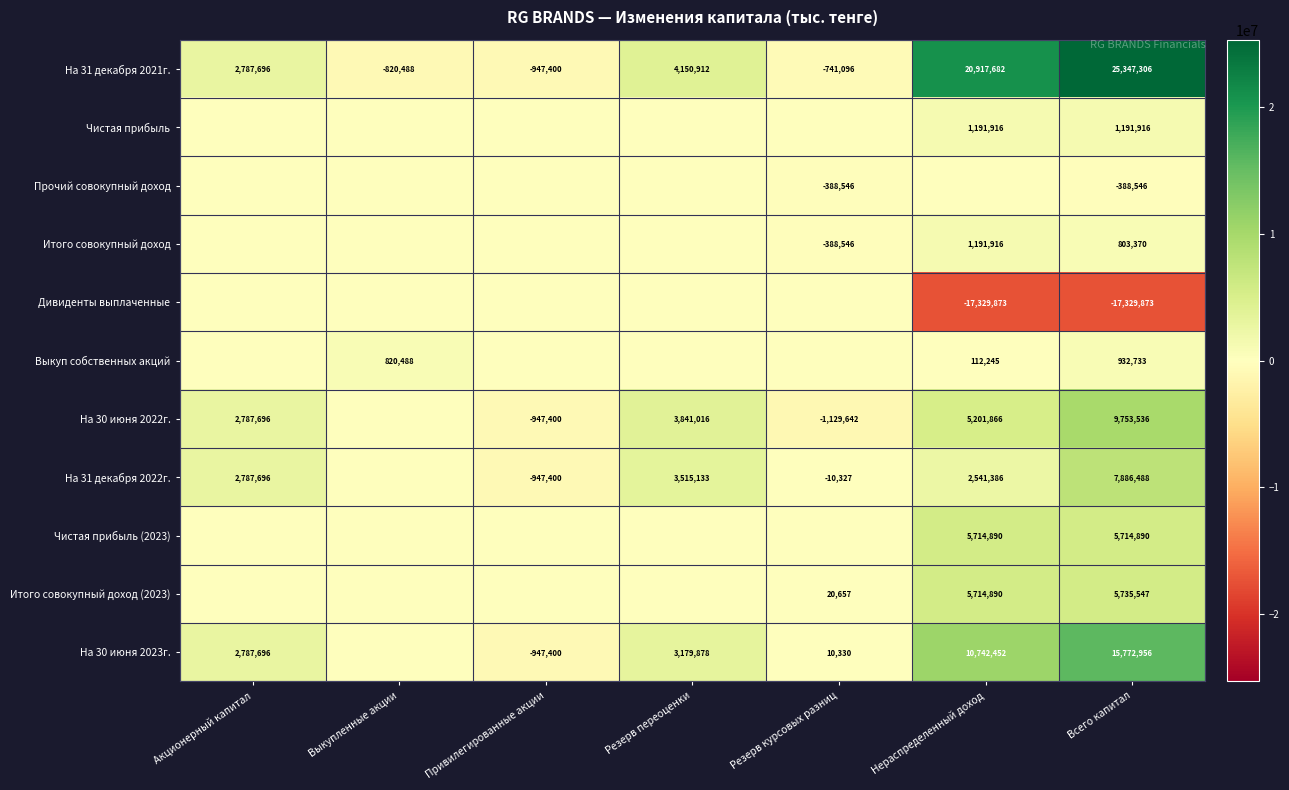

What is the difference between the maximum and minimum values in the На 31 декабря 2021г. series?

26294706